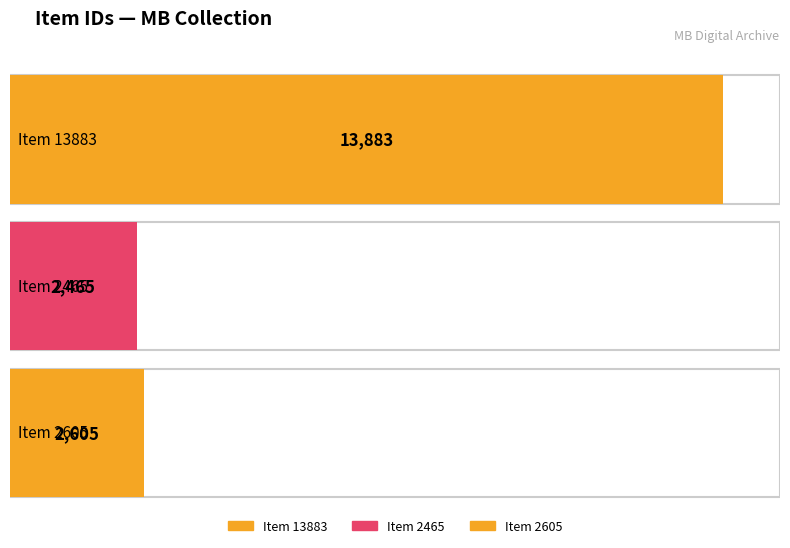

What is the label of the 3rd bar from the right?

Item 13883